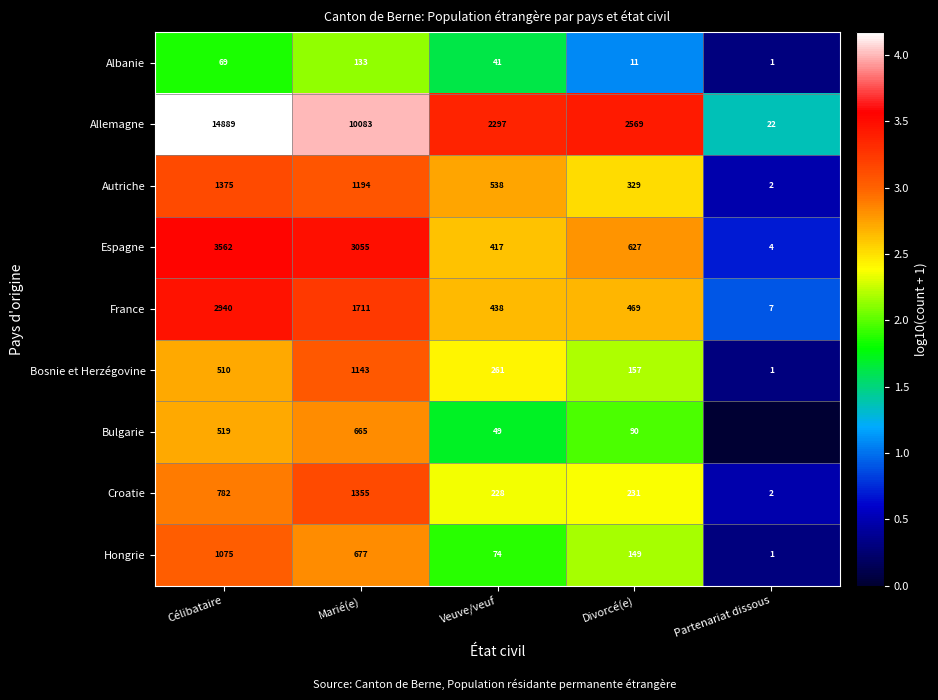

What is the difference between the maximum and minimum values in the Albanie series?

132